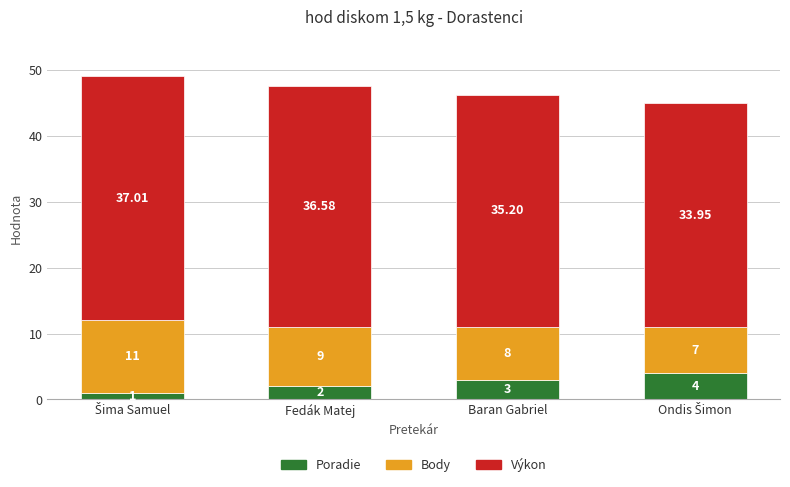

What is the average value of the Poradie series?

2.5